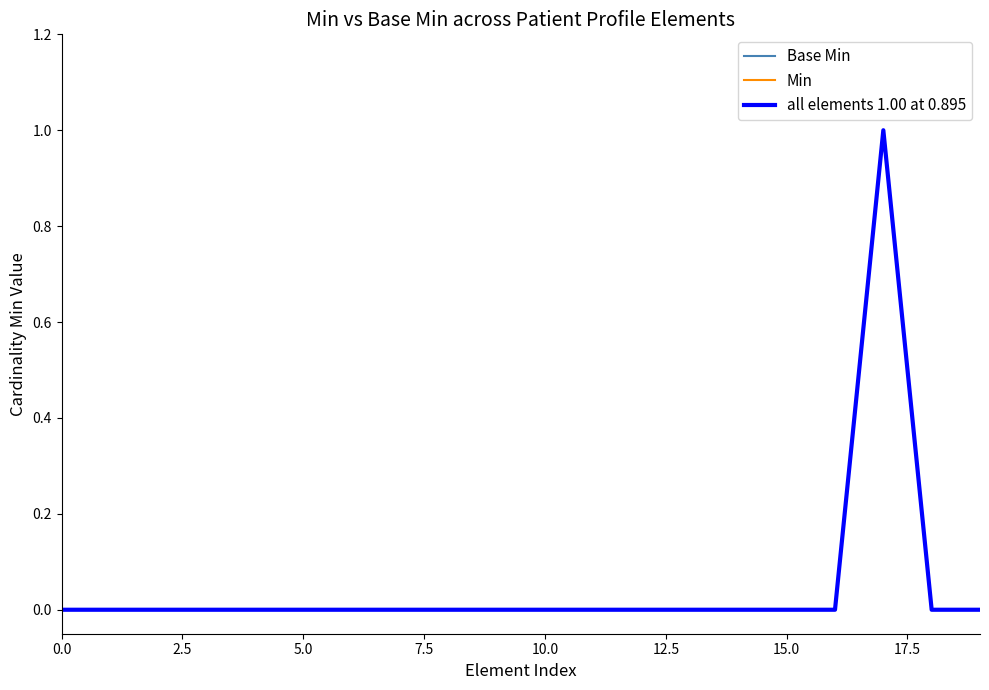

Does the chart display data point markers on the line(s)?

No